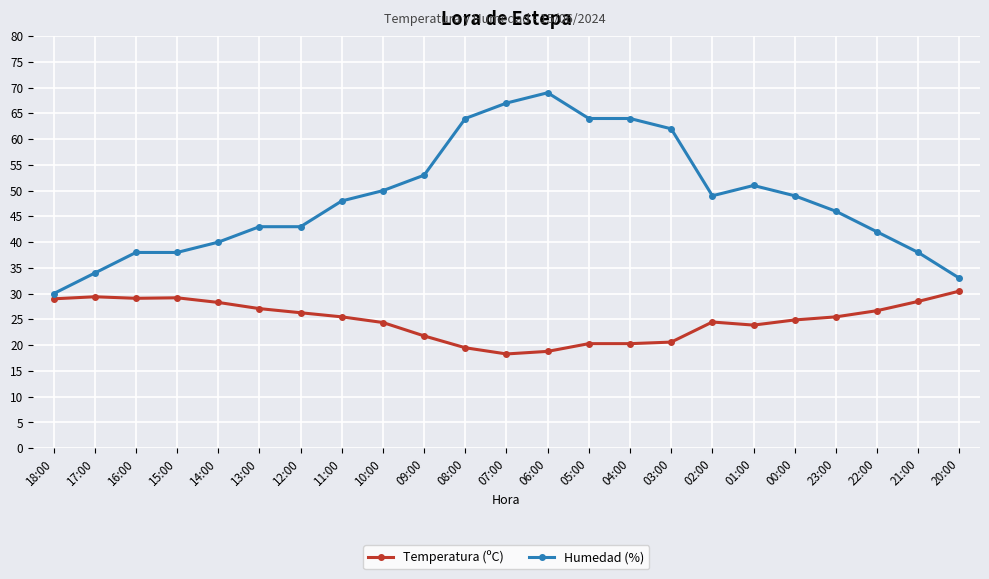

True or false: Temperatura (ºC) has a value of 29.1 at 16:00.

True